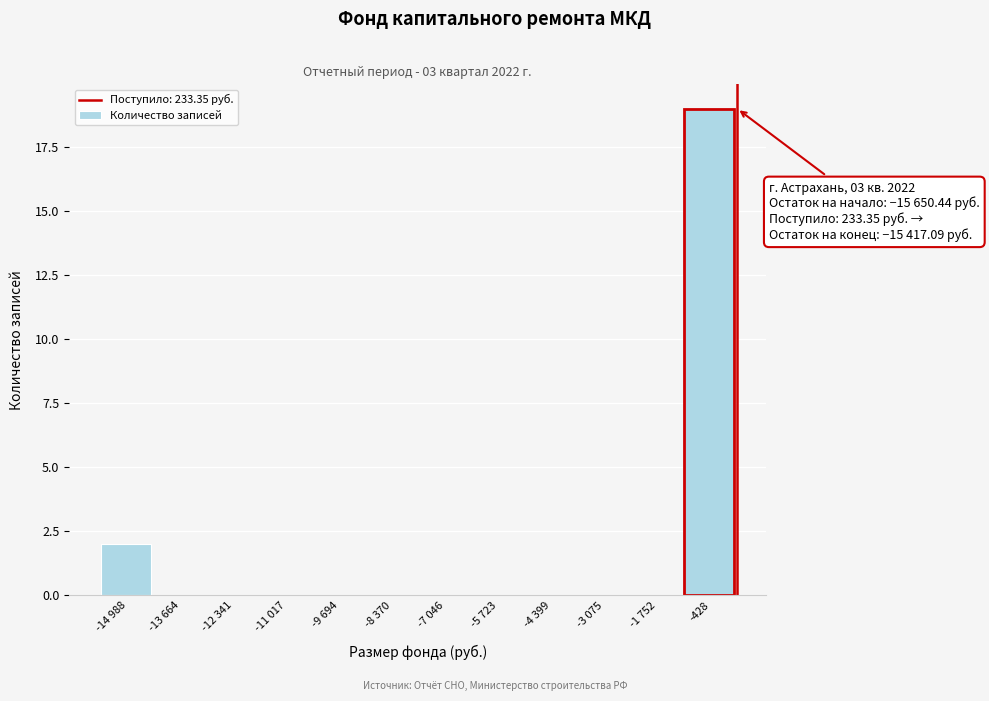

Reading right to left, what are all the values shown in this chart?

-428=19	-1 752=0	-3 075=0	-4 399=0	-5 723=0	-7 046=0	-8 370=0	-9 694=0	-11 017=0	-12 341=0	-13 664=0	-14 988=2